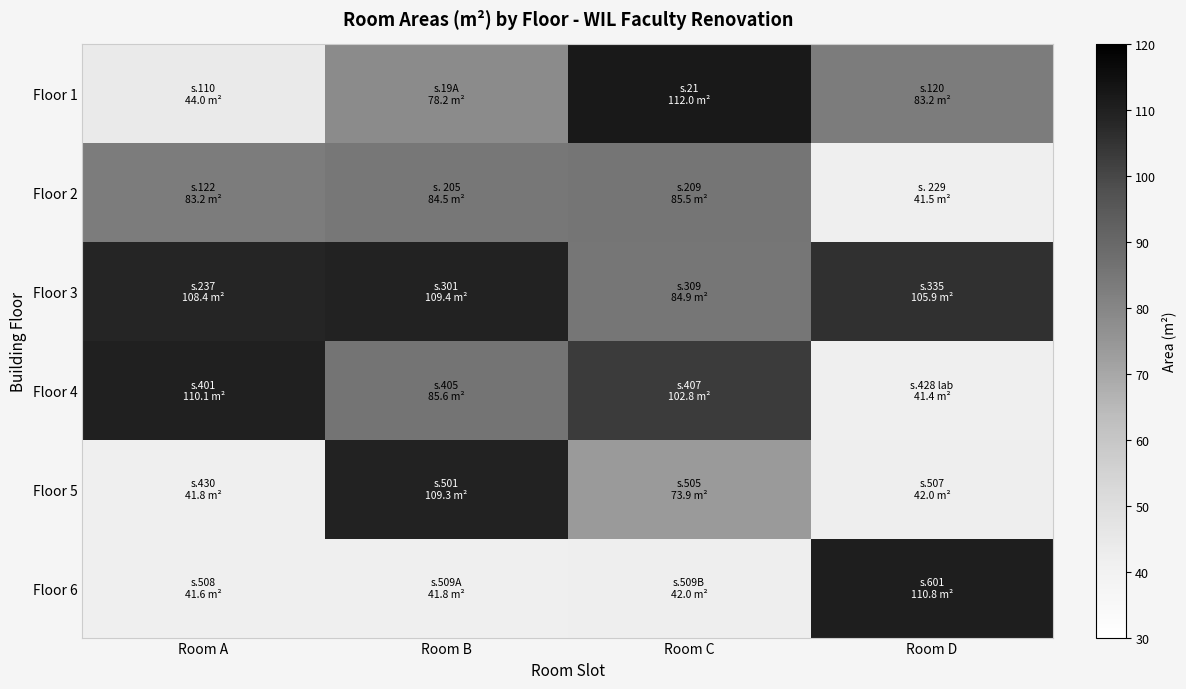

Which series changed the most between Room B and Room D?

Floor 6